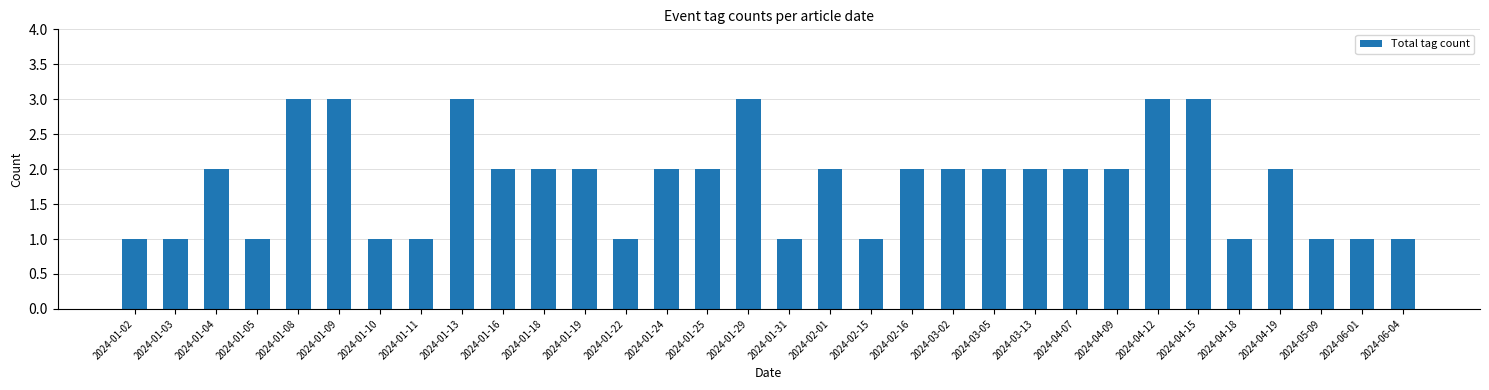

Reading right to left, list all the values displayed in this chart.

2024-06-04=1	2024-06-01=1	2024-05-09=1	2024-04-19=2	2024-04-18=1	2024-04-15=3	2024-04-12=3	2024-04-09=2	2024-04-07=2	2024-03-13=2	2024-03-05=2	2024-03-02=2	2024-02-16=2	2024-02-15=1	2024-02-01=2	2024-01-31=1	2024-01-29=3	2024-01-25=2	2024-01-24=2	2024-01-22=1	2024-01-19=2	2024-01-18=2	2024-01-16=2	2024-01-13=3	2024-01-11=1	2024-01-10=1	2024-01-09=3	2024-01-08=3	2024-01-05=1	2024-01-04=2	2024-01-03=1	2024-01-02=1